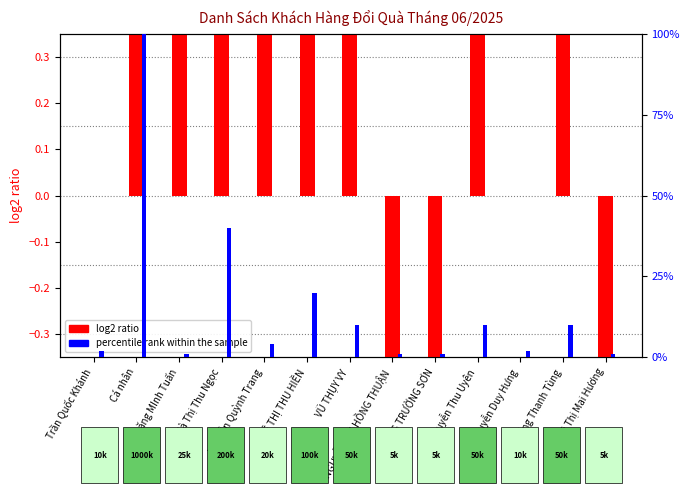

At Đặng Thanh Tùng, list the series in order from smallest to largest.

percentile rank within the sample, log2 ratio